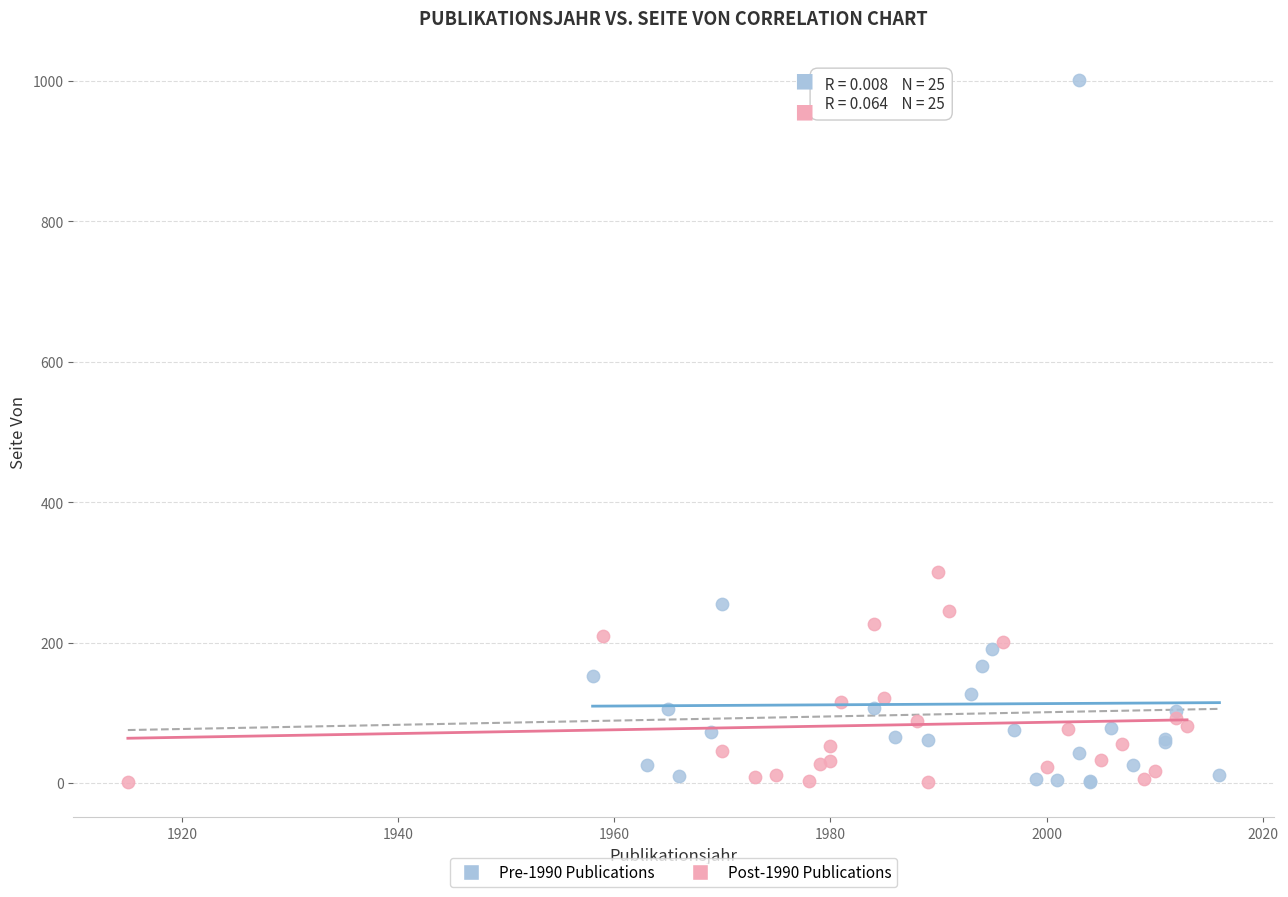

Which series has the largest Y range (max minus min)?

Pre-1990 Publications